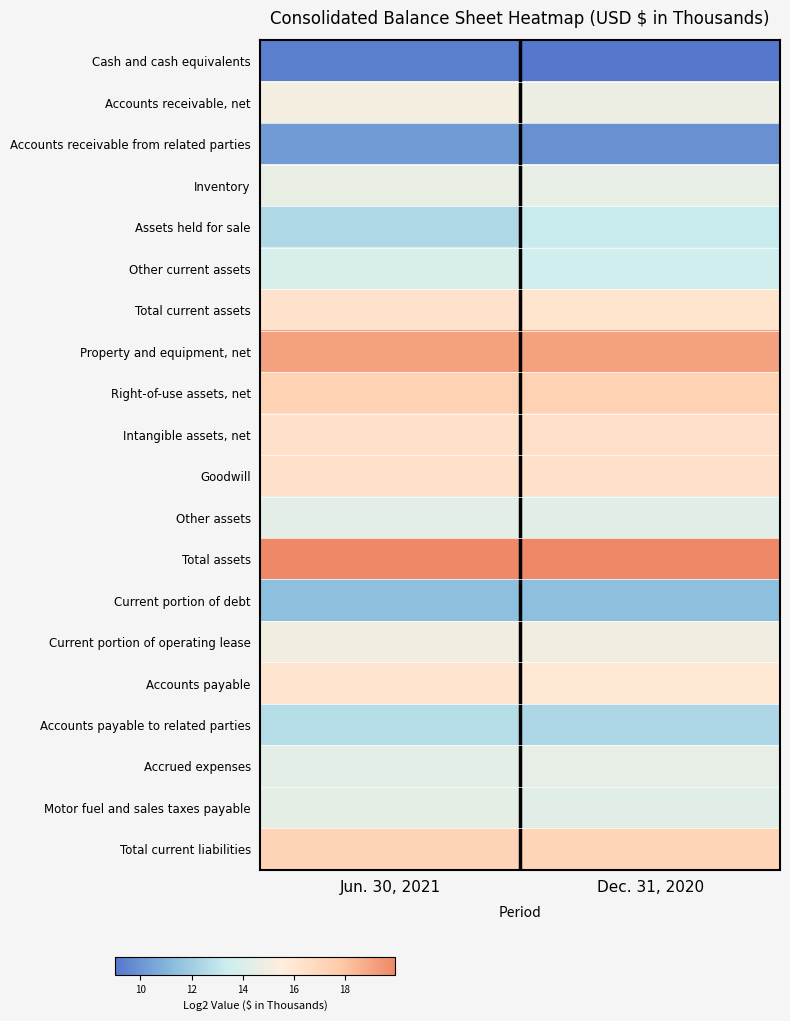

Reading left to right, what are all the values shown in this chart?

Cash and cash equivalents: Jun. 30, 2021=9.3	Dec. 31, 2020=9.0
Accounts receivable, net: Jun. 30, 2021=15.1	Dec. 31, 2020=14.8
Accounts receivable from related parties: Jun. 30, 2021=10.2	Dec. 31, 2020=9.9
Inventory: Jun. 30, 2021=14.6	Dec. 31, 2020=14.5
Assets held for sale: Jun. 30, 2021=12.4	Dec. 31, 2020=13.3
Other current assets: Jun. 30, 2021=13.9	Dec. 31, 2020=13.5
Total current assets: Jun. 30, 2021=16.3	Dec. 31, 2020=16.2
Property and equipment, net: Jun. 30, 2021=19.1	Dec. 31, 2020=19.1
Right-of-use assets, net: Jun. 30, 2021=17.3	Dec. 31, 2020=17.4
Intangible assets, net: Jun. 30, 2021=16.4	Dec. 31, 2020=16.5
Goodwill: Jun. 30, 2021=16.4	Dec. 31, 2020=16.4
Other assets: Jun. 30, 2021=14.4	Dec. 31, 2020=14.2
Total assets: Jun. 30, 2021=19.9	Dec. 31, 2020=20.0
Current portion of debt: Jun. 30, 2021=11.4	Dec. 31, 2020=11.4
Current portion of operating lease: Jun. 30, 2021=15.0	Dec. 31, 2020=15.0
Accounts payable: Jun. 30, 2021=16.1	Dec. 31, 2020=16.0
Accounts payable to related parties: Jun. 30, 2021=12.6	Dec. 31, 2020=12.4
Accrued expenses: Jun. 30, 2021=14.4	Dec. 31, 2020=14.5
Motor fuel and sales taxes payable: Jun. 30, 2021=14.4	Dec. 31, 2020=14.3
Total current liabilities: Jun. 30, 2021=17.3	Dec. 31, 2020=17.2